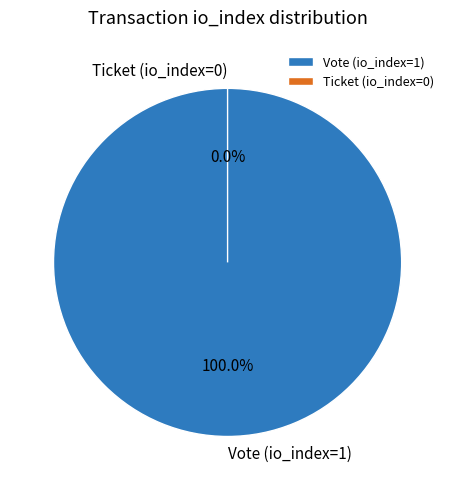

What is the smallest slice in the pie chart?

Ticket (io_index=0)